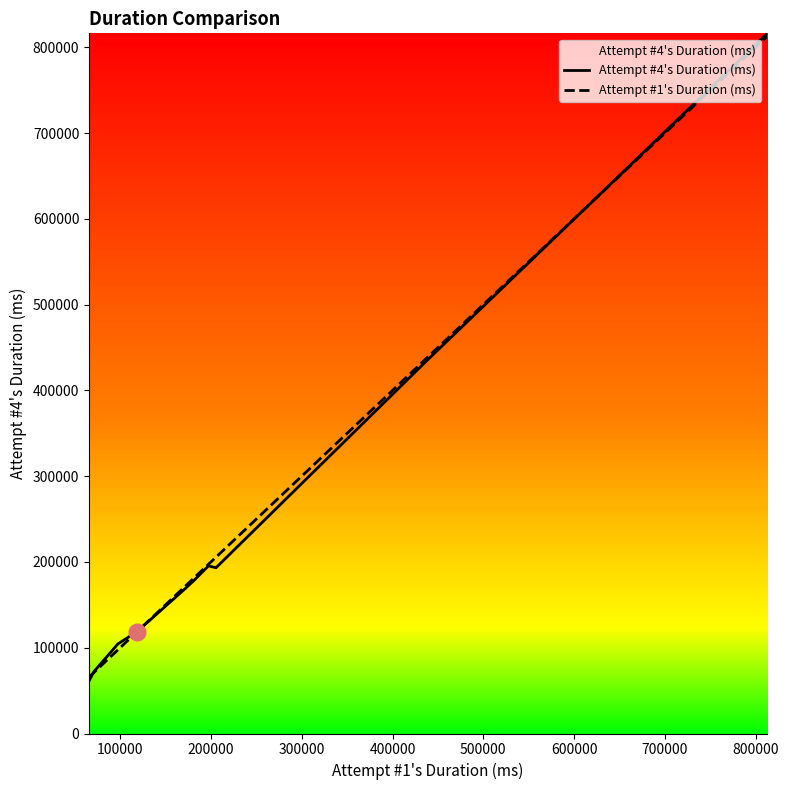

How many series are shown in this chart?

2